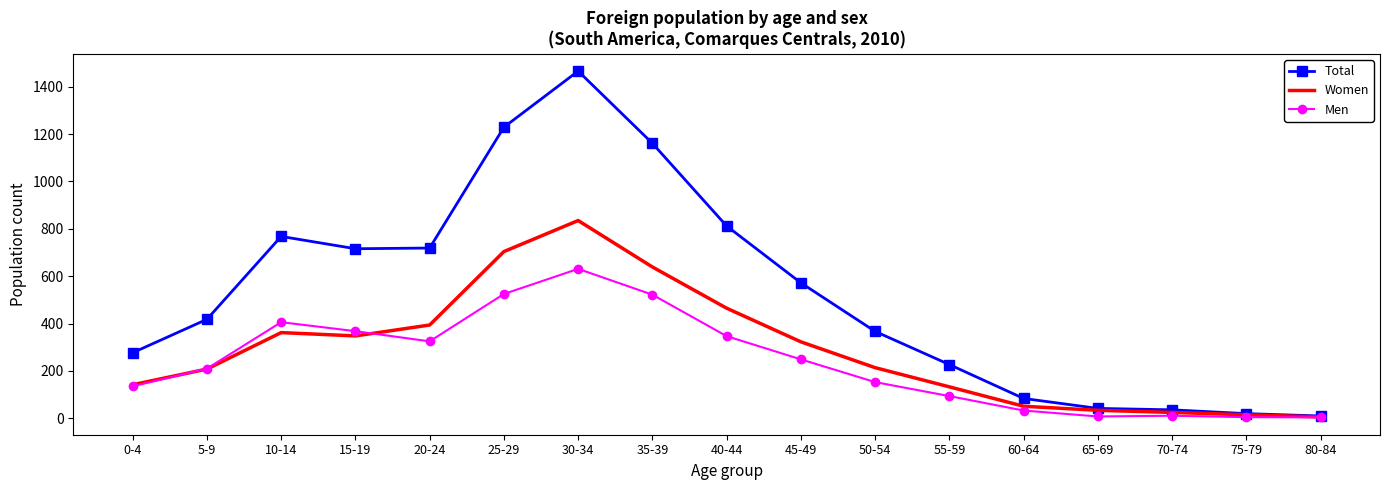

Where is the first local maximum for Total?

10-14